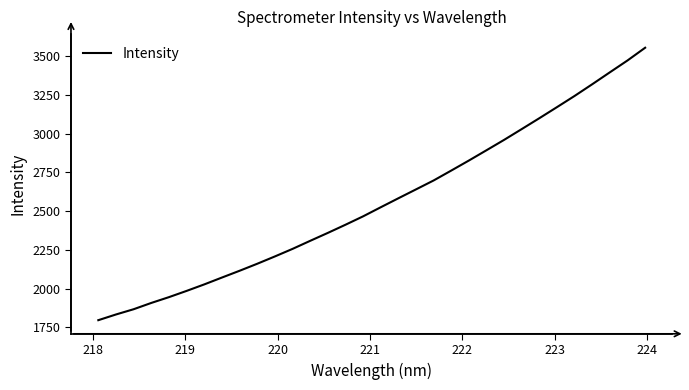

What is the greatest value displayed?

3553.2